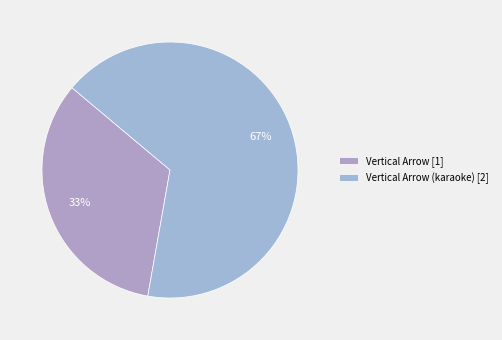

Count the number of slices in the pie.

2